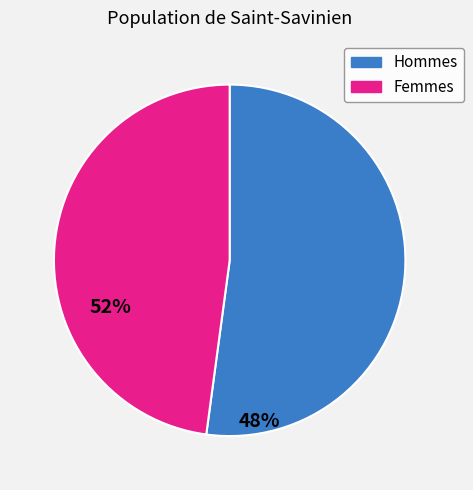

Is there a majority slice in this chart?

Yes